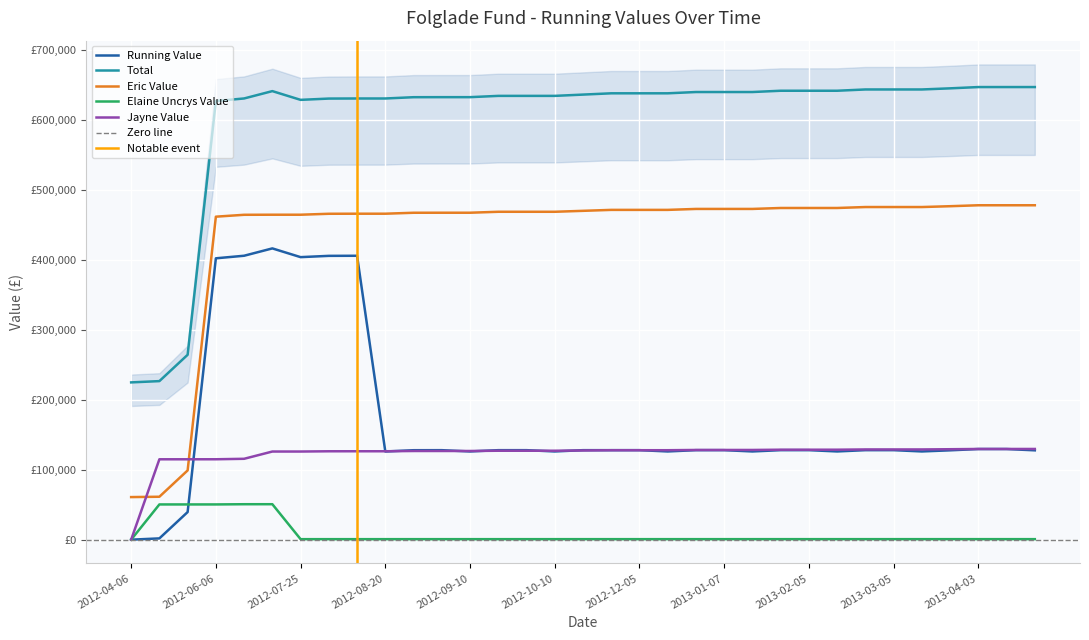

What is the average value of the Eric Value series?

435017.6